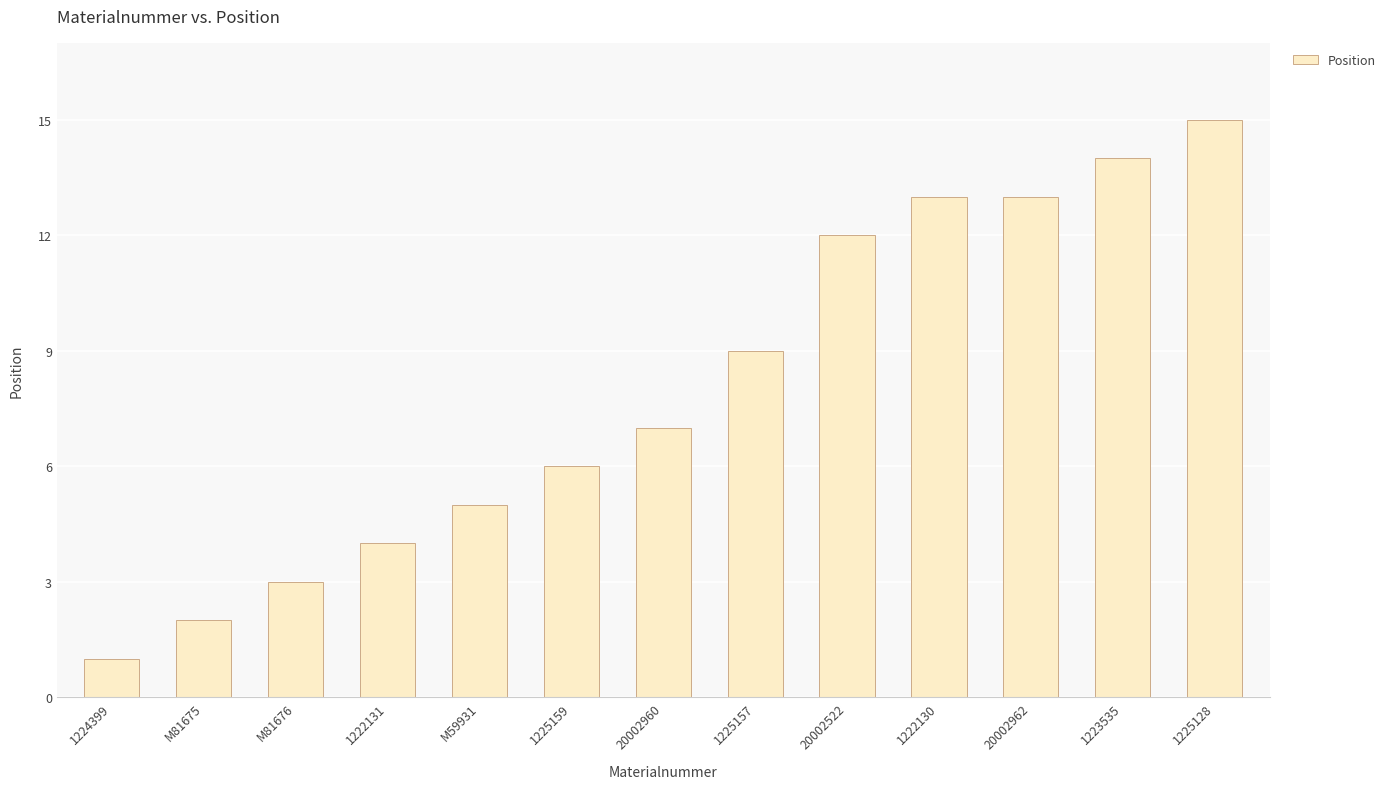

What is the average value?

8